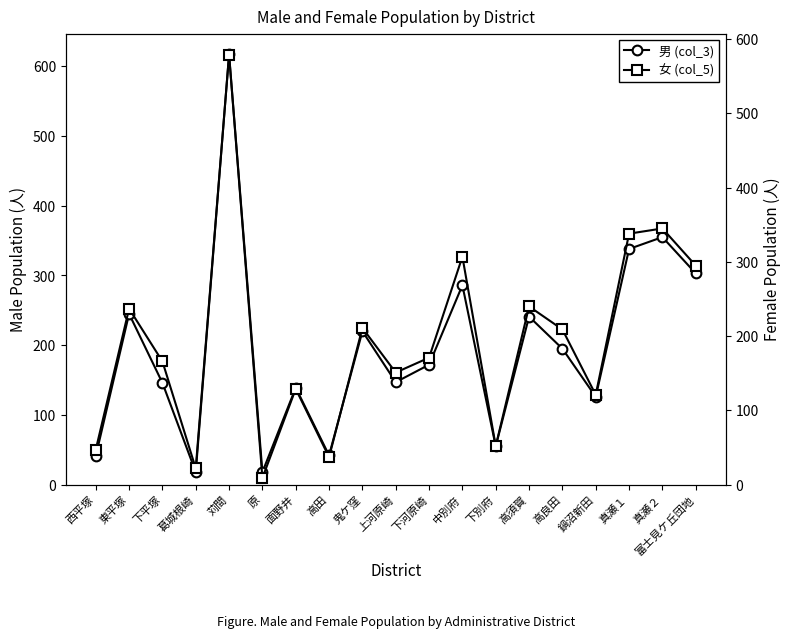

In 男 (col_3), how many points are higher than both neighbors (excluding endpoints)?

7